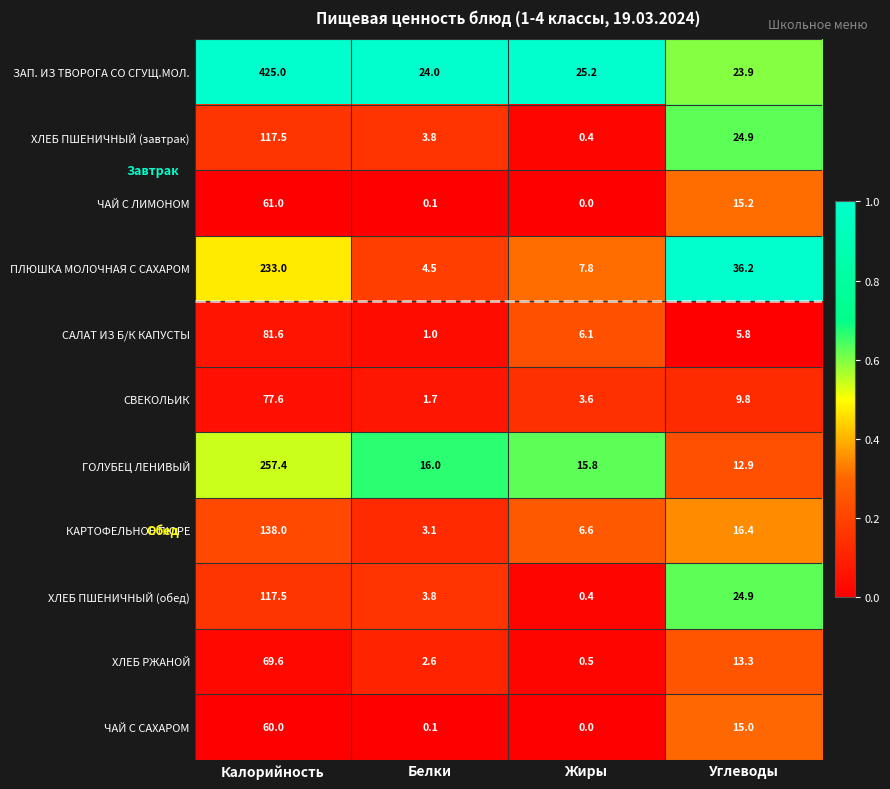

What is the spread (max minus min) of values at Белки?

23.9